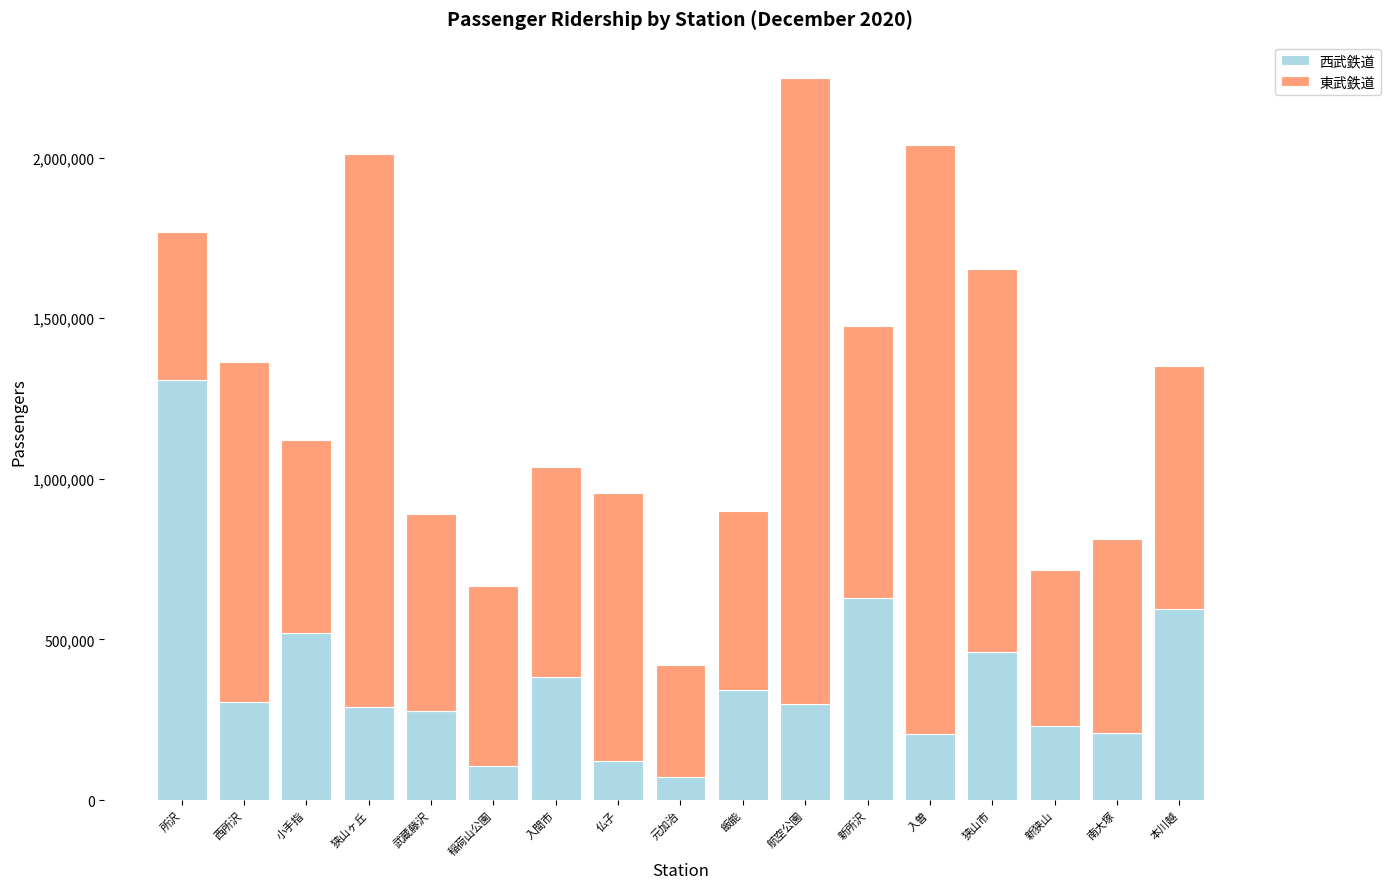

True or false: 西武鉄道 has a value of 231036 at 小手指.

False